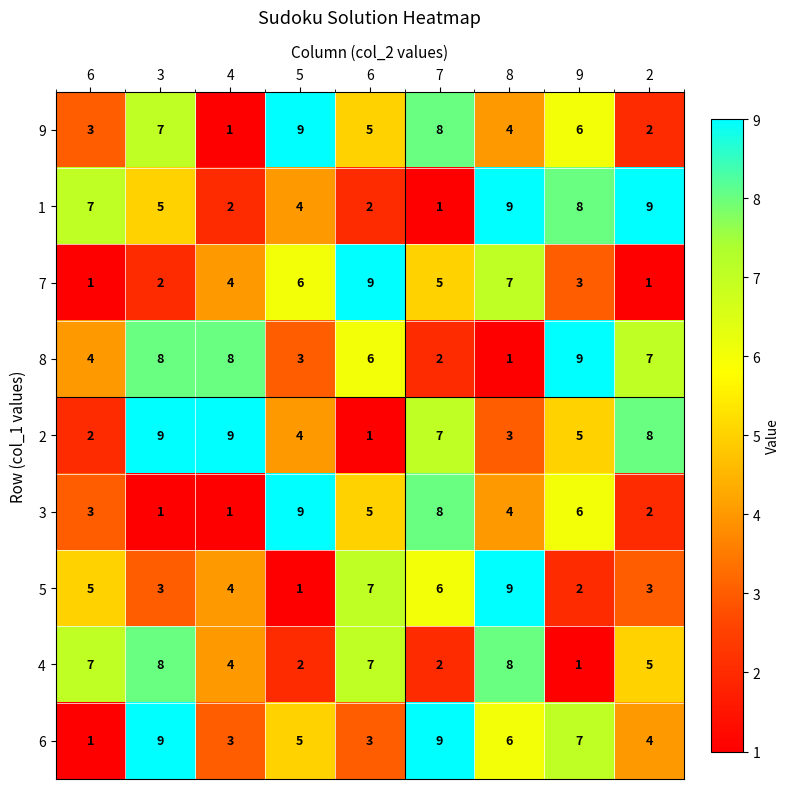

How many series are shown in this chart?

9